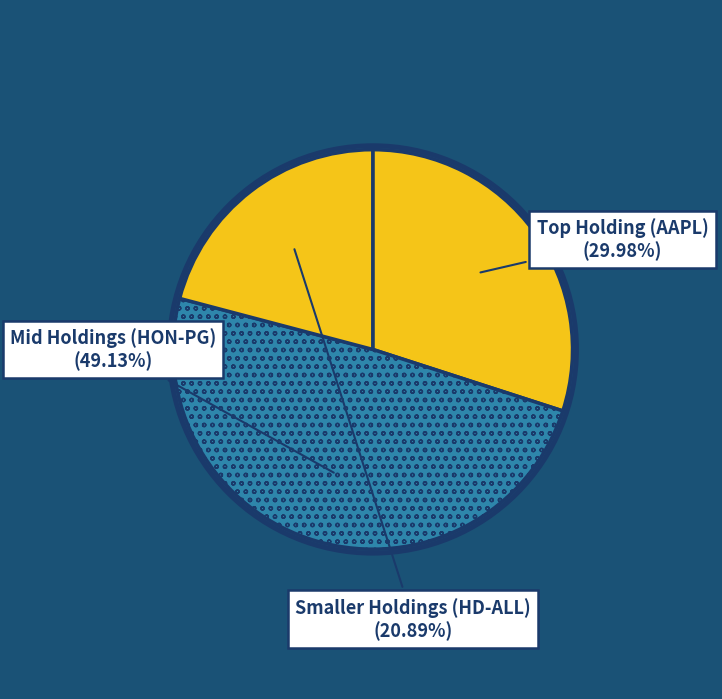

Count the number of slices in the pie.

3